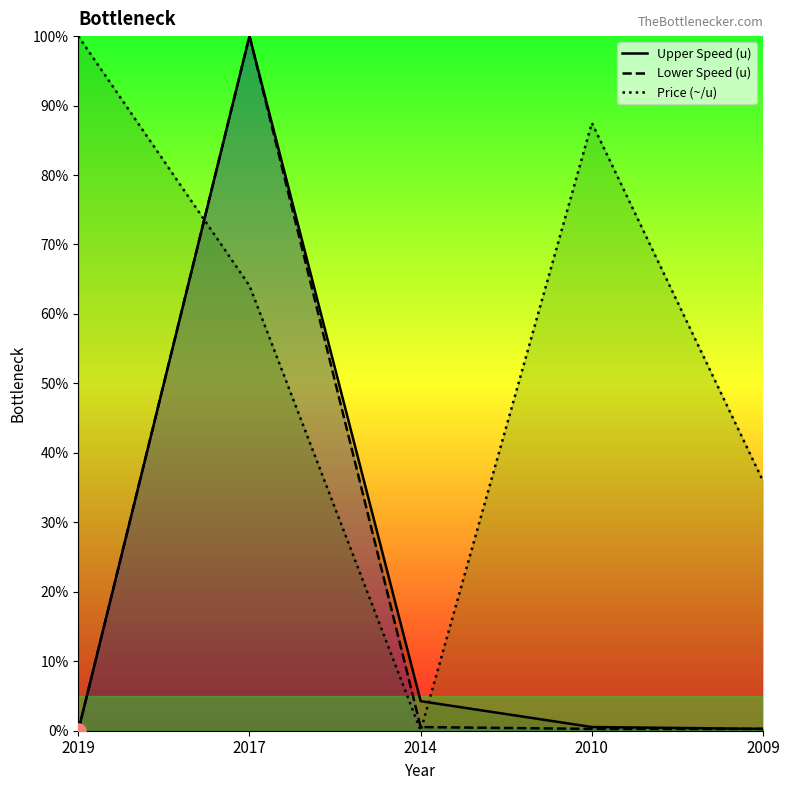

Which series has the widest spread of Y values?

Upper Speed (u)